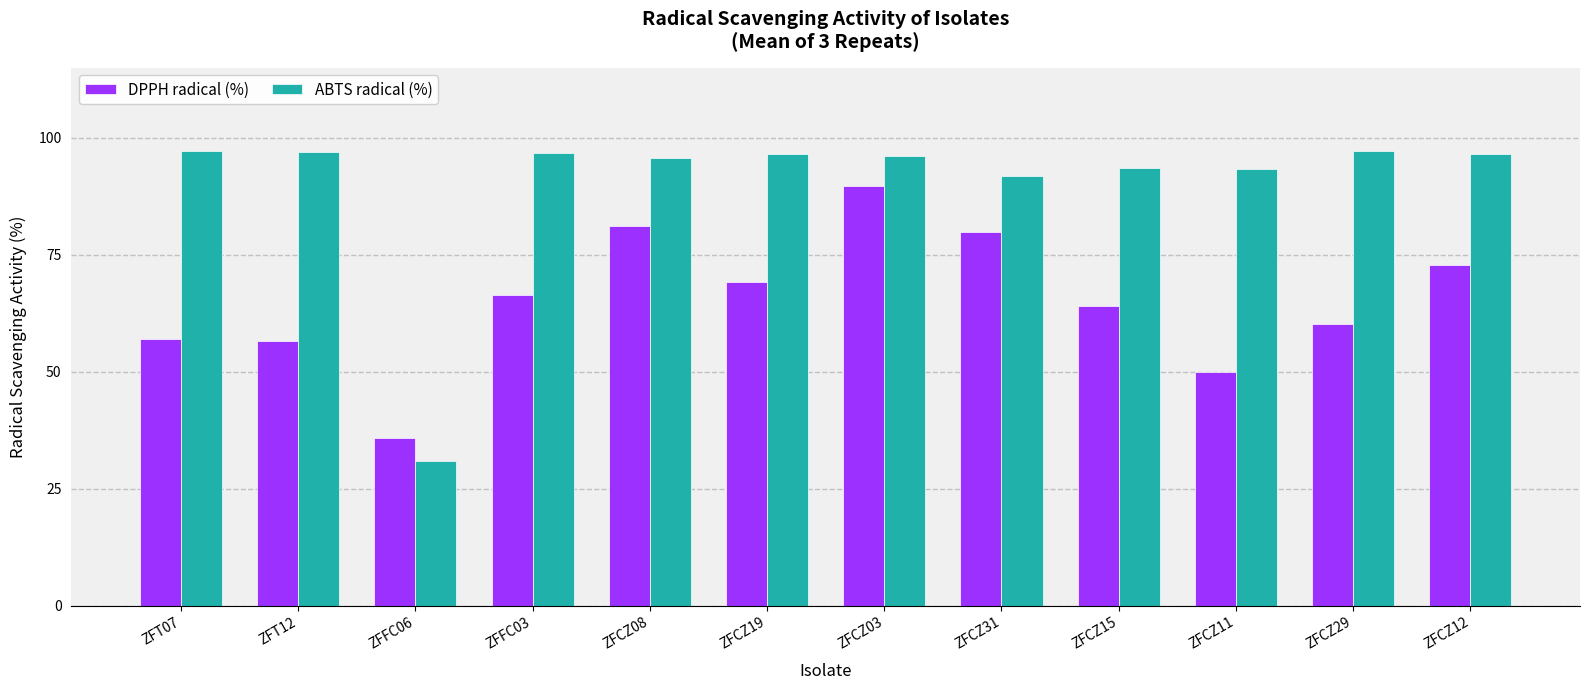

How many categories are shown in the chart?

12